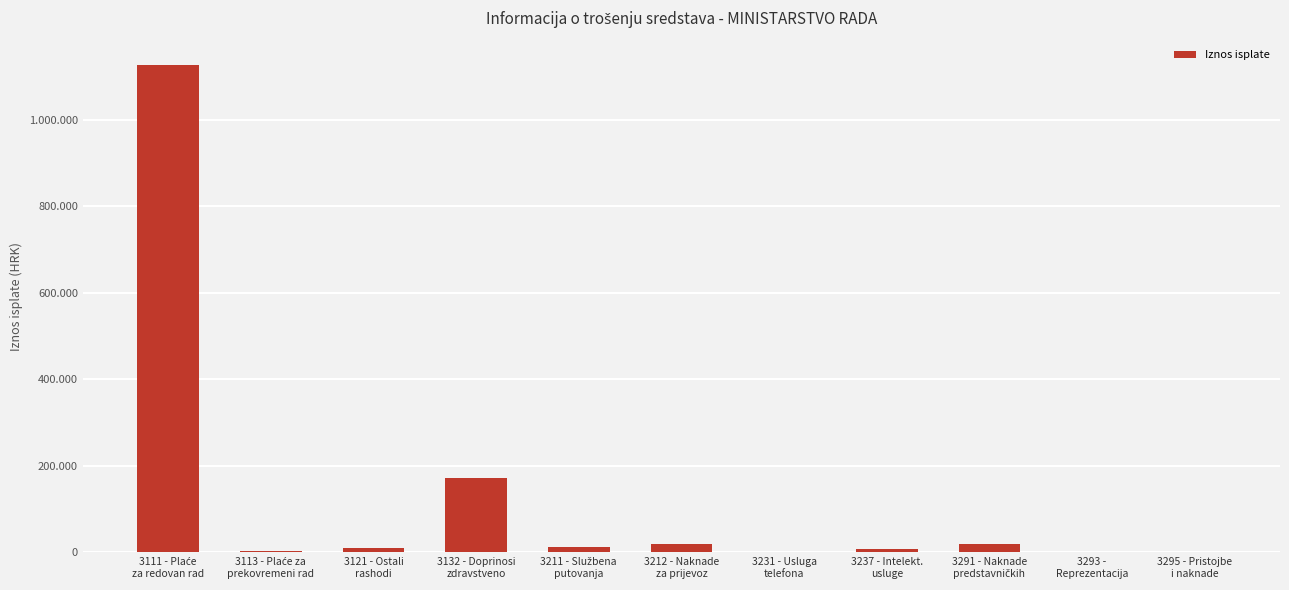

What is the difference between the maximum and minimum values?

1126483.9